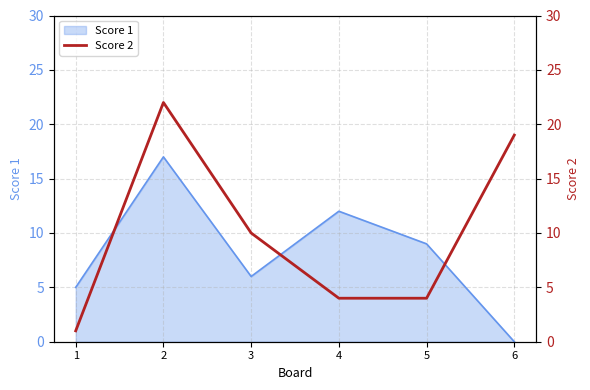

Where is Score 1 nearest to the value 8?

5